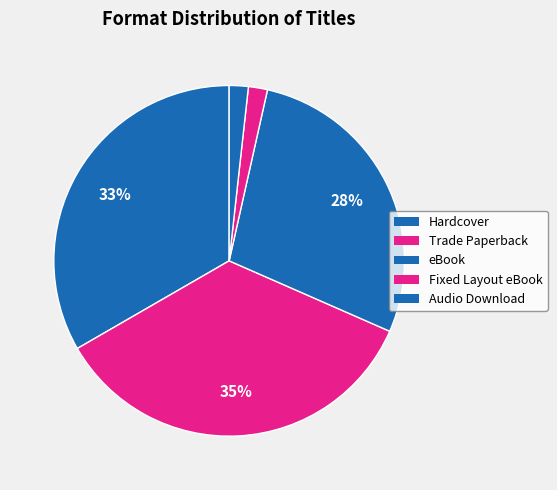

Rank the categories by value from lowest to highest.

Fixed Layout eBook, Audio Download, eBook, Hardcover, Trade Paperback